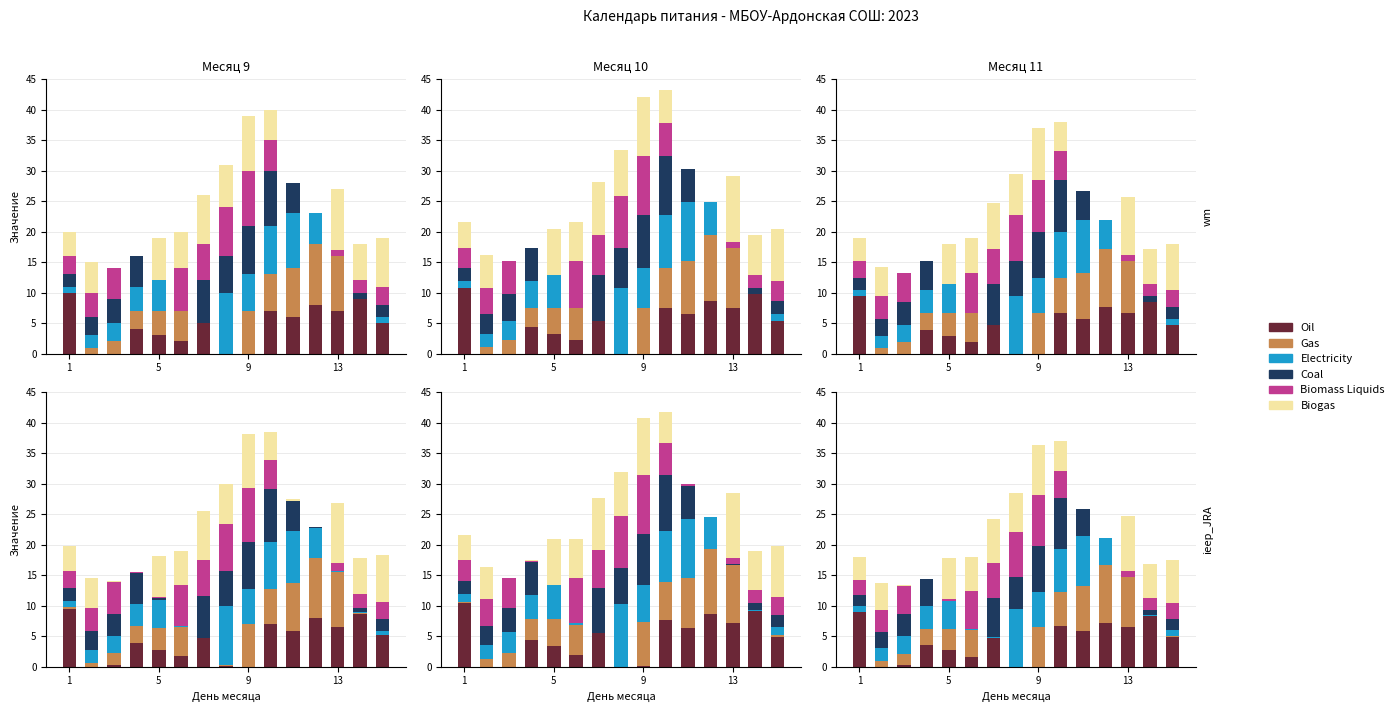

Is the value of Biogas at 1 greater than the value of Oil at 9?

Yes